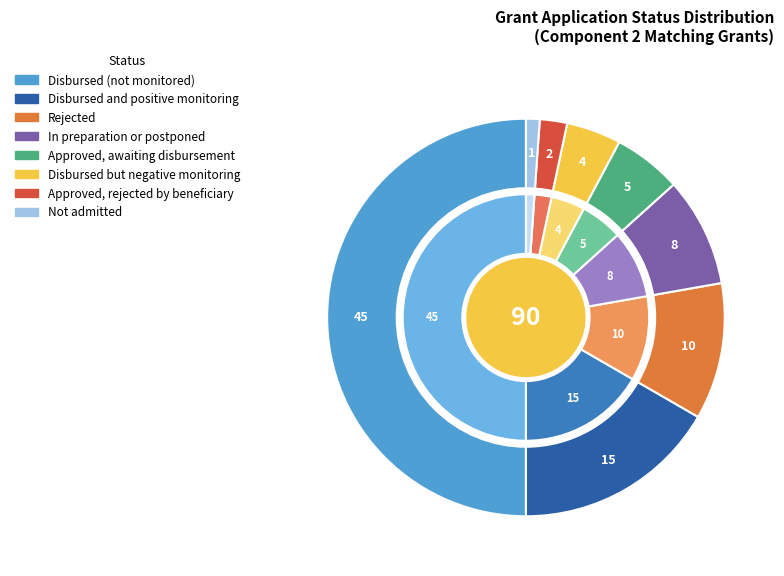

How many slices are in this pie chart?

8